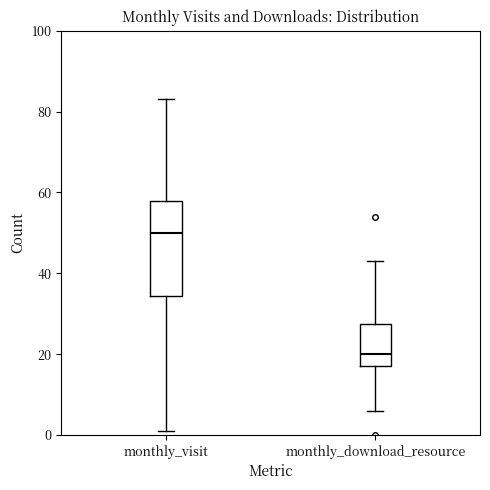

Reading left to right, transcribe this box plot: for each box, give where its median line is, the range the box spans, and where its two whiskers end, as read against the y-axis. The values are not printed on the chart, so give them approximately, as read against the axis.

monthly_visit: median 50, box 34 to 58, whiskers 2 to 84
monthly_download_resource: median 20, box 18 to 28, whiskers 6 to 44